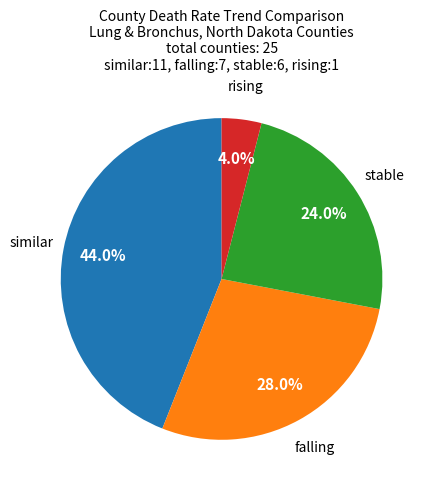

How many segments does this pie chart have?

4